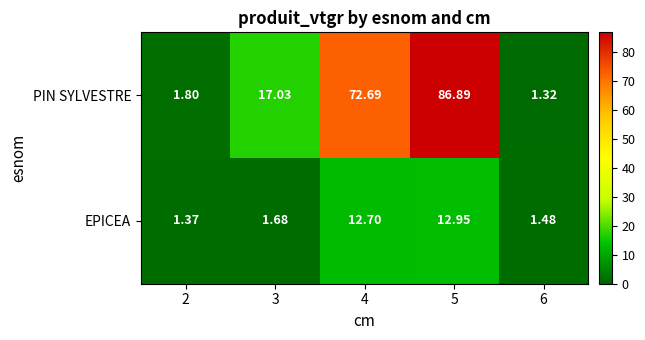

Rank the series by their average value, from highest to lowest.

PIN SYLVESTRE, EPICEA